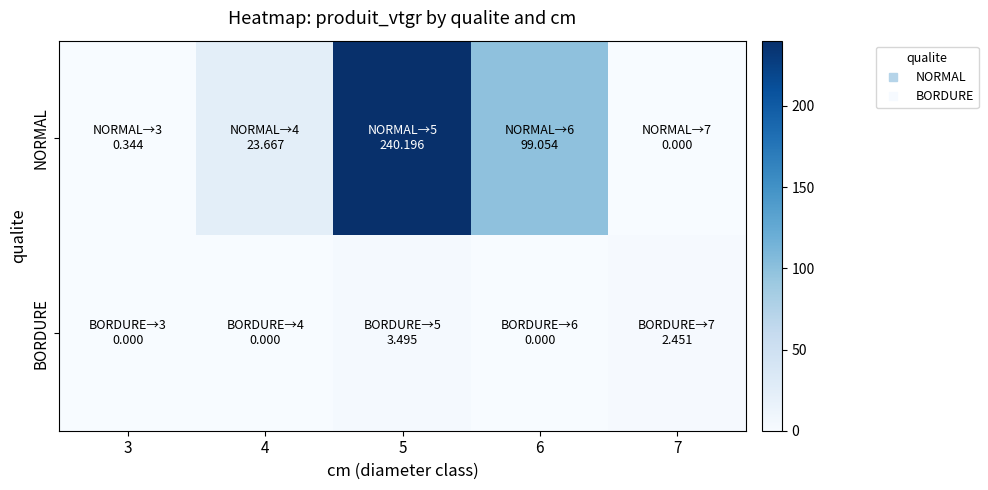

At which category is the sum across all series the highest?

5